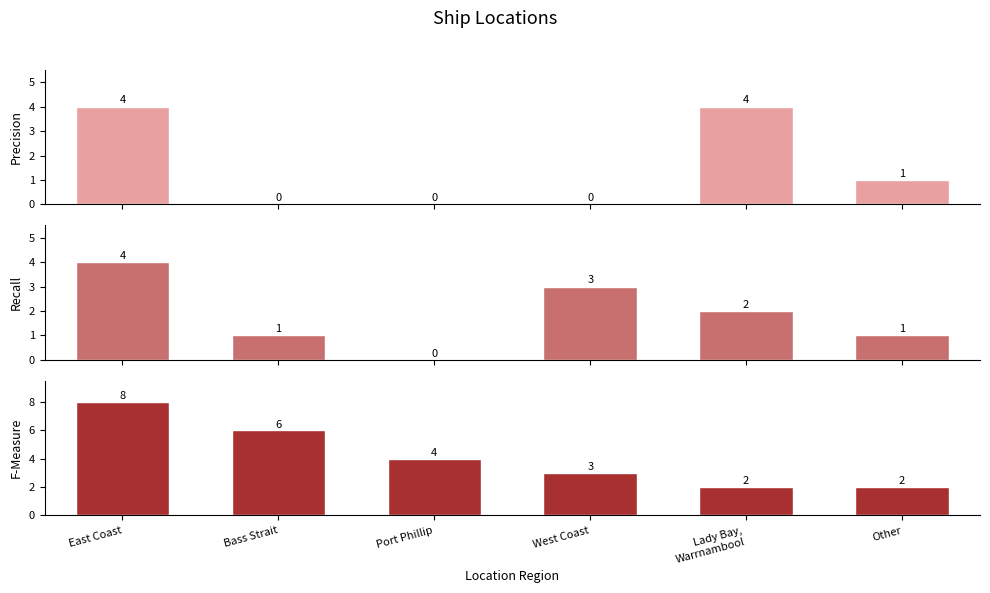

Between West Coast and East Coast, which is larger?

East Coast